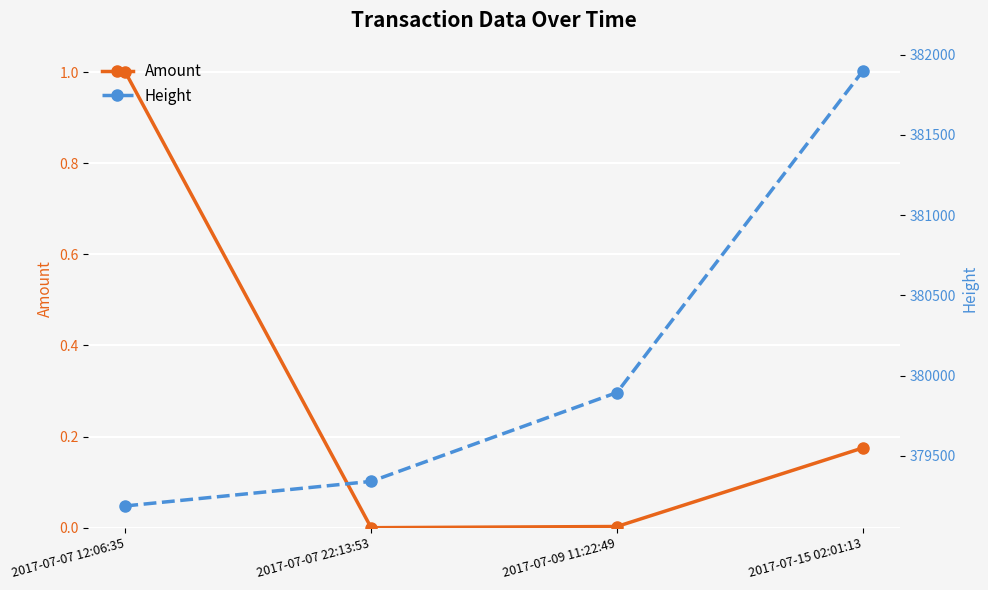

True or false: Amount and Height cross at least once.

False